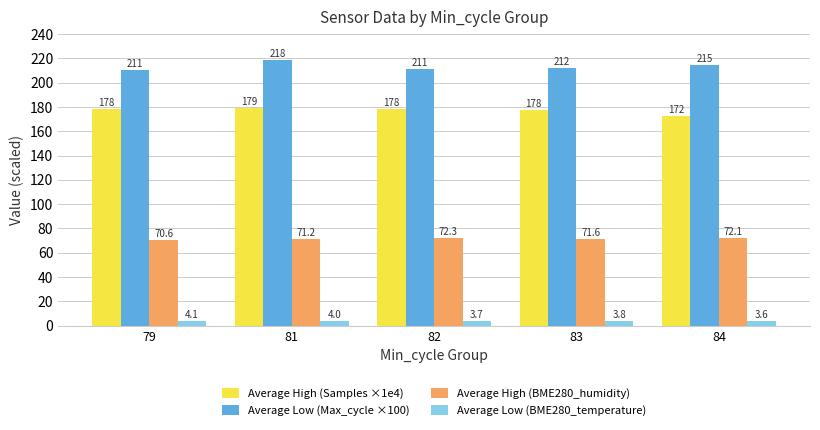

The value of Average Low (BME280_temperature) at 82 is 3.7. True or false?

True